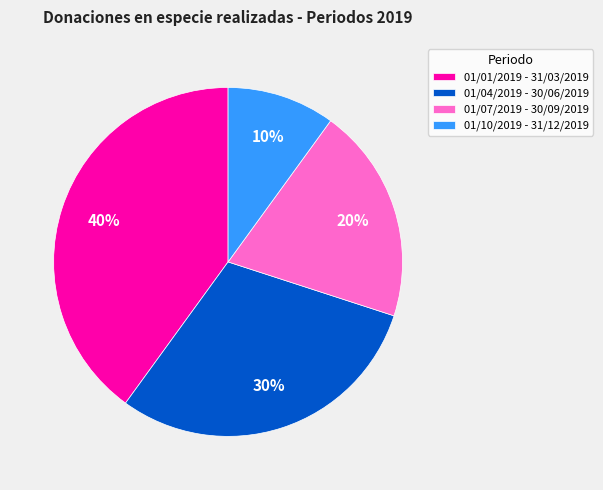

Rank the categories by value from highest to lowest.

01/01/2019 - 31/03/2019, 01/04/2019 - 30/06/2019, 01/07/2019 - 30/09/2019, 01/10/2019 - 31/12/2019